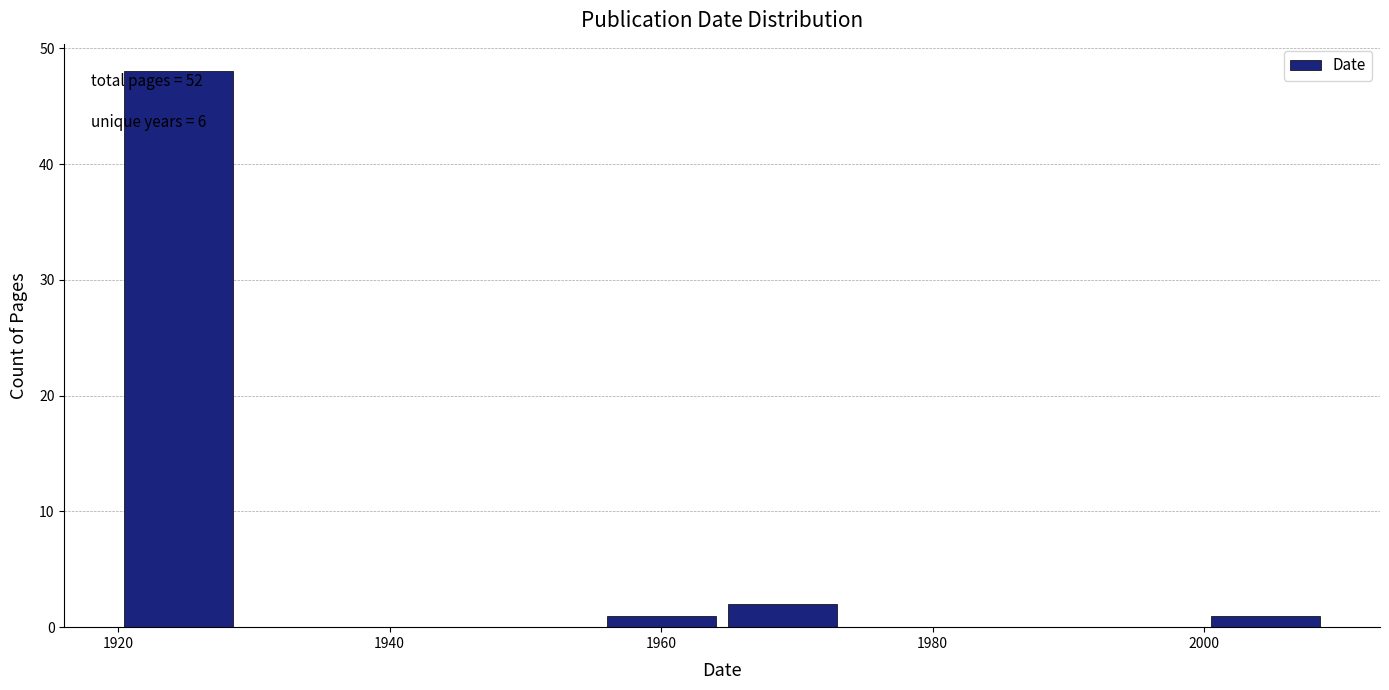

Over which range of the x-axis is the bar tallest?

1920 to 1928